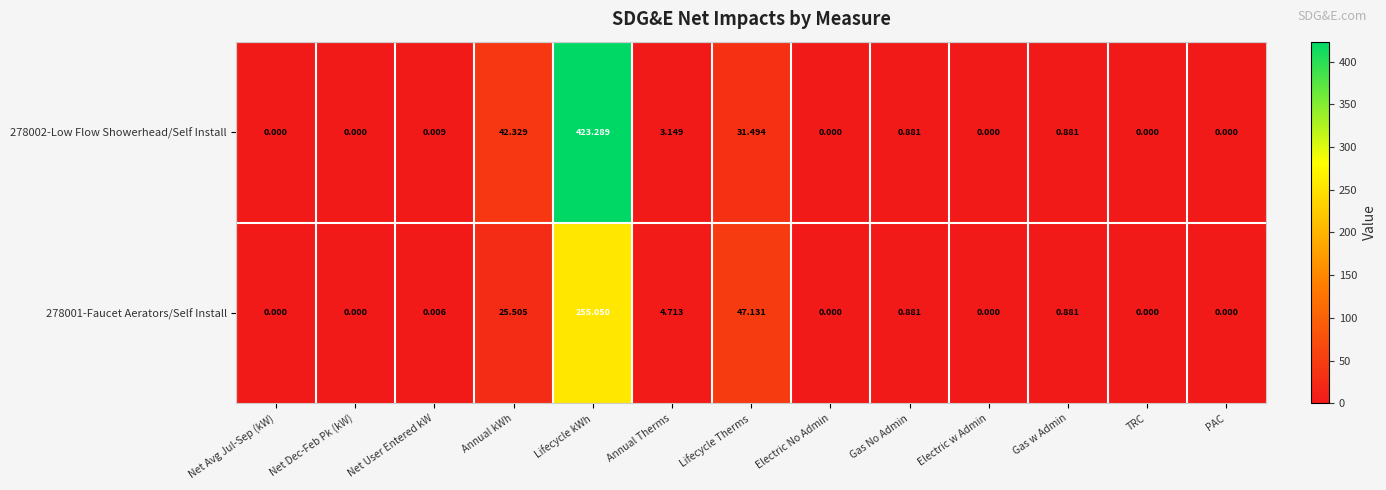

Where is 278001-Faucet Aerators/Self Install nearest to the value 127?

Lifecycle Therms